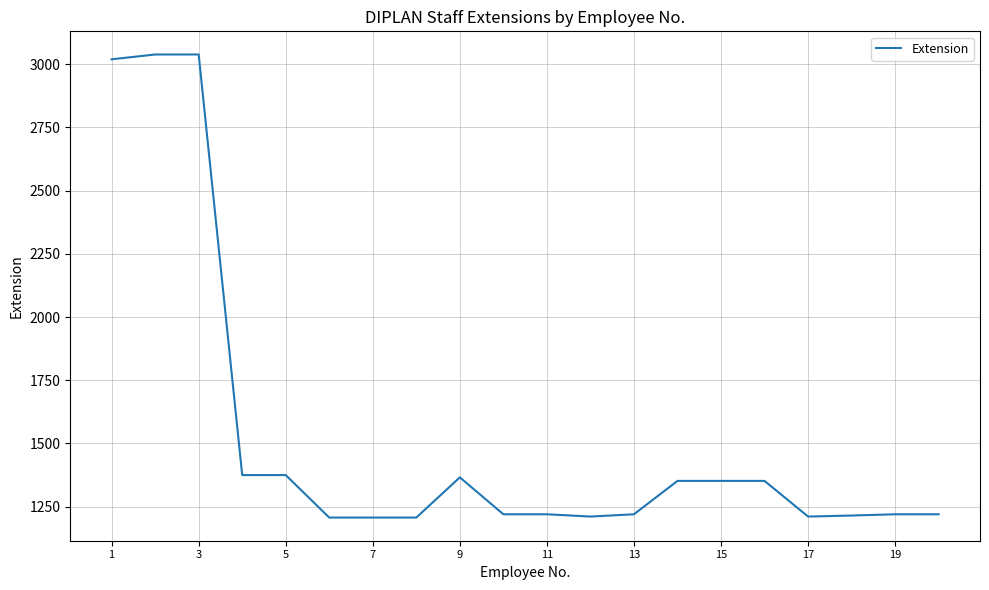

What is the minimum value shown in the chart?

1207